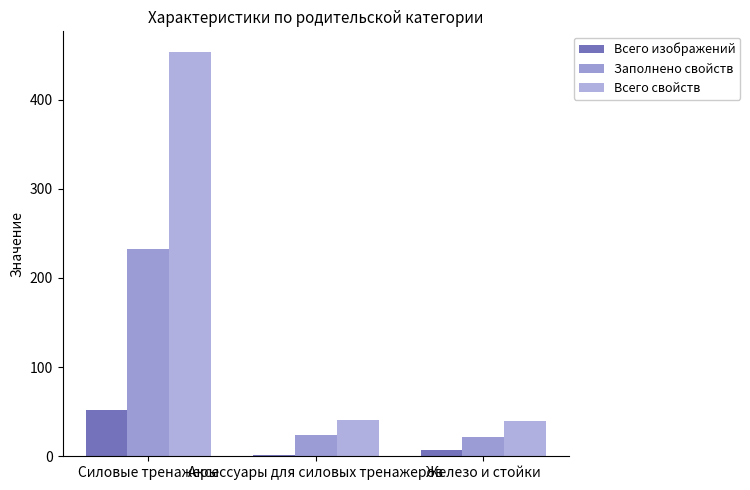

How many distinct data groups are displayed?

3